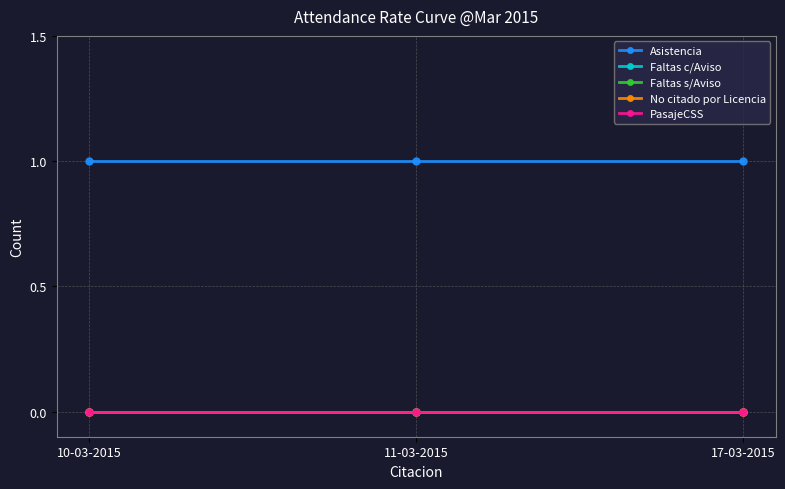

The Faltas c/Aviso series shows 0 at 17-03-2015. True or false?

True